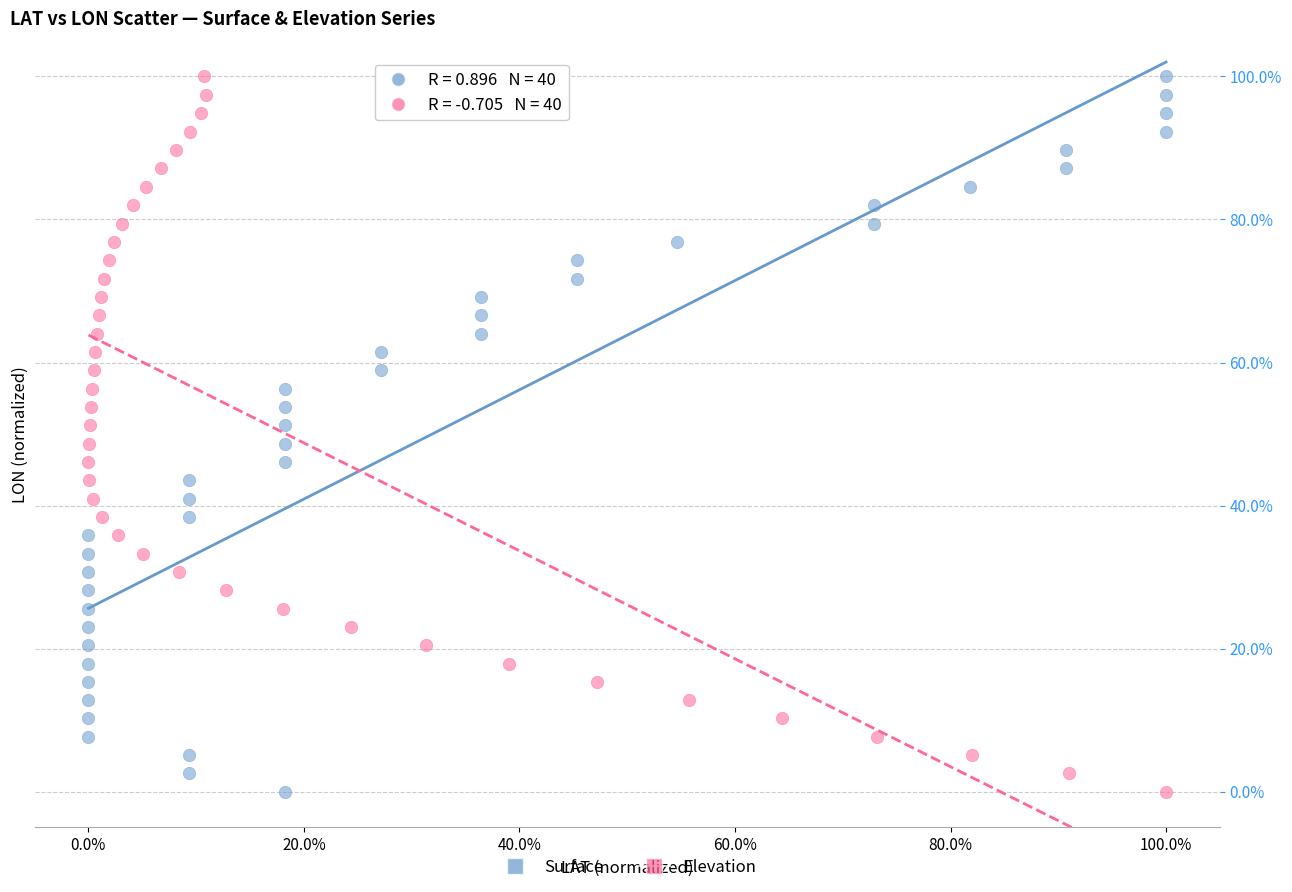

What are all the series names shown in the legend?

Surface, Elevation